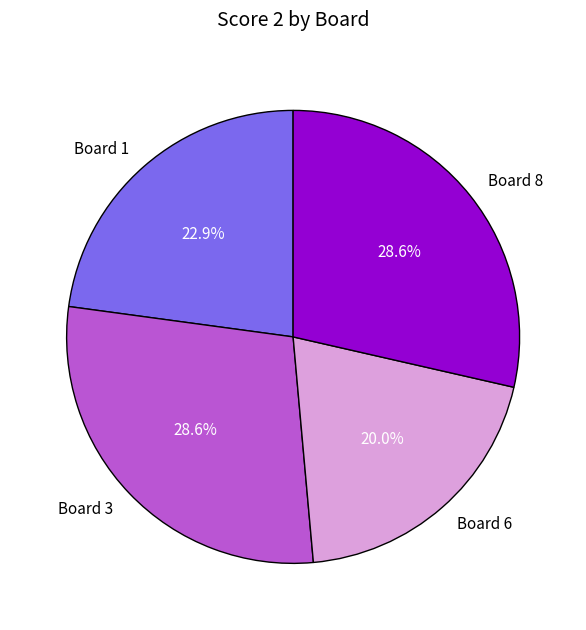

Does any single category account for the majority?

No